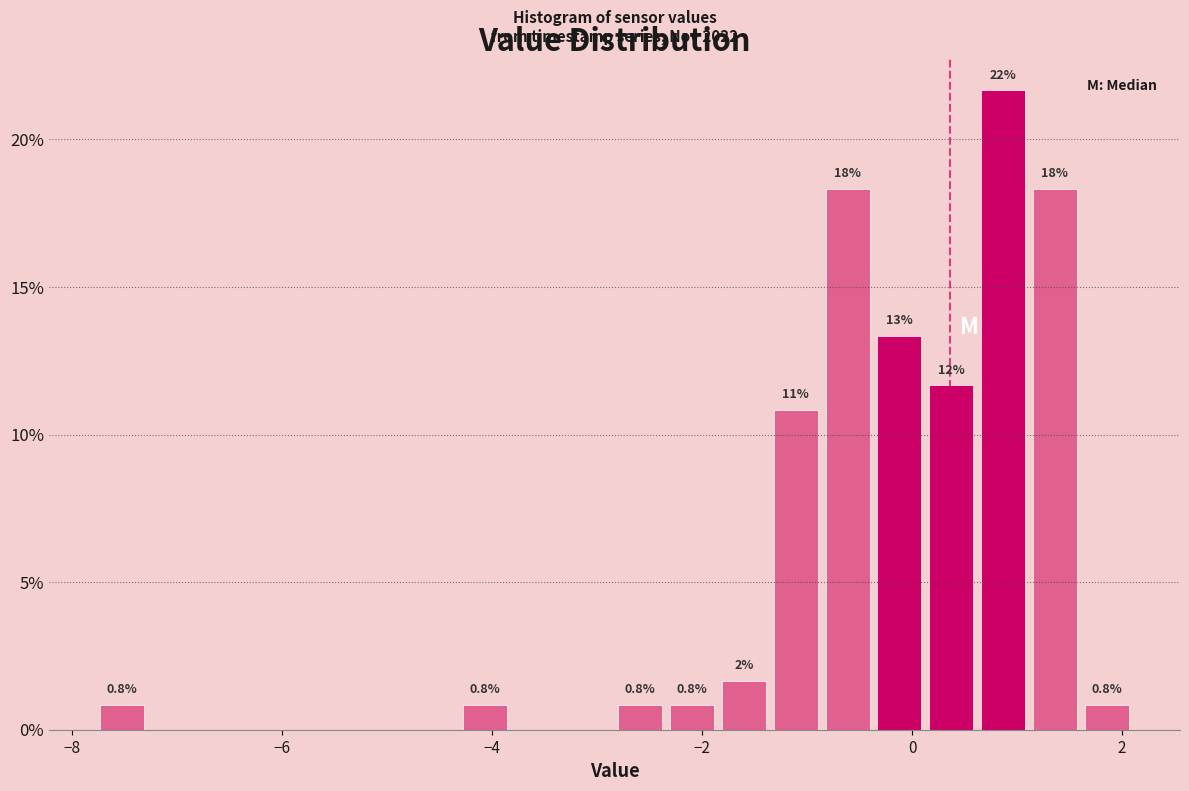

Around what value on the x-axis is the tallest bar? Give the approximate position of its centre, as read against the axis.

0.8